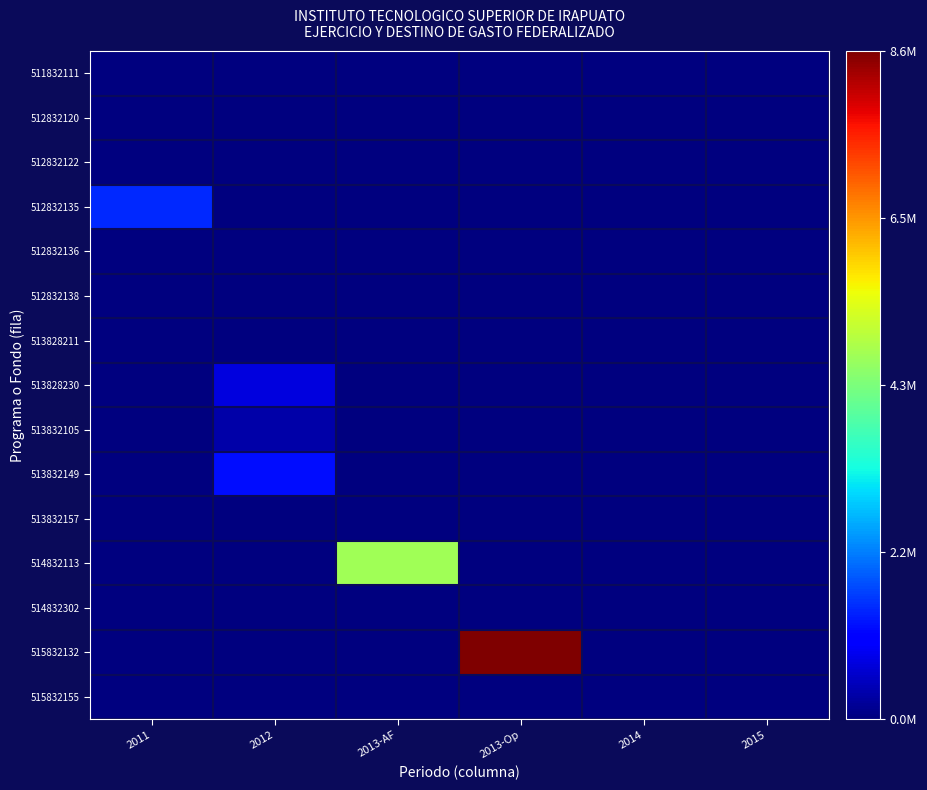

Reading left to right, what are all the values shown in this chart?

511832111: 2011=0.0	2012=0.0	2013-AF=0.0	2013-Op=0.0	2014=0.0	2015=0.0
512832120: 2011=0.0	2012=0.0	2013-AF=0.0	2013-Op=0.0	2014=0.0	2015=0.0
512832122: 2011=0.0	2012=0.0	2013-AF=0.0	2013-Op=0.0	2014=0.0	2015=0.0
512832135: 2011=0.2	2012=0.0	2013-AF=0.0	2013-Op=0.0	2014=0.0	2015=0.0
512832136: 2011=0.0	2012=0.0	2013-AF=0.0	2013-Op=0.0	2014=0.0	2015=0.0
512832138: 2011=0.0	2012=0.0	2013-AF=0.0	2013-Op=0.0	2014=0.0	2015=0.0
513828211: 2011=0.0	2012=0.0	2013-AF=0.0	2013-Op=0.0	2014=0.0	2015=0.0
513828230: 2011=0.0	2012=0.1	2013-AF=0.0	2013-Op=0.0	2014=0.0	2015=0.0
513832105: 2011=0.0	2012=0.0	2013-AF=0.0	2013-Op=0.0	2014=0.0	2015=0.0
513832149: 2011=0.0	2012=0.1	2013-AF=0.0	2013-Op=0.0	2014=0.0	2015=0.0
513832157: 2011=0.0	2012=0.0	2013-AF=0.0	2013-Op=0.0	2014=0.0	2015=0.0
514832113: 2011=0.0	2012=0.0	2013-AF=0.5	2013-Op=0.0	2014=0.0	2015=0.0
514832302: 2011=0.0	2012=0.0	2013-AF=0.0	2013-Op=0.0	2014=0.0	2015=0.0
515832132: 2011=0.0	2012=0.0	2013-AF=0.0	2013-Op=1.0	2014=0.0	2015=0.0
515832155: 2011=0.0	2012=0.0	2013-AF=0.0	2013-Op=0.0	2014=0.0	2015=0.0